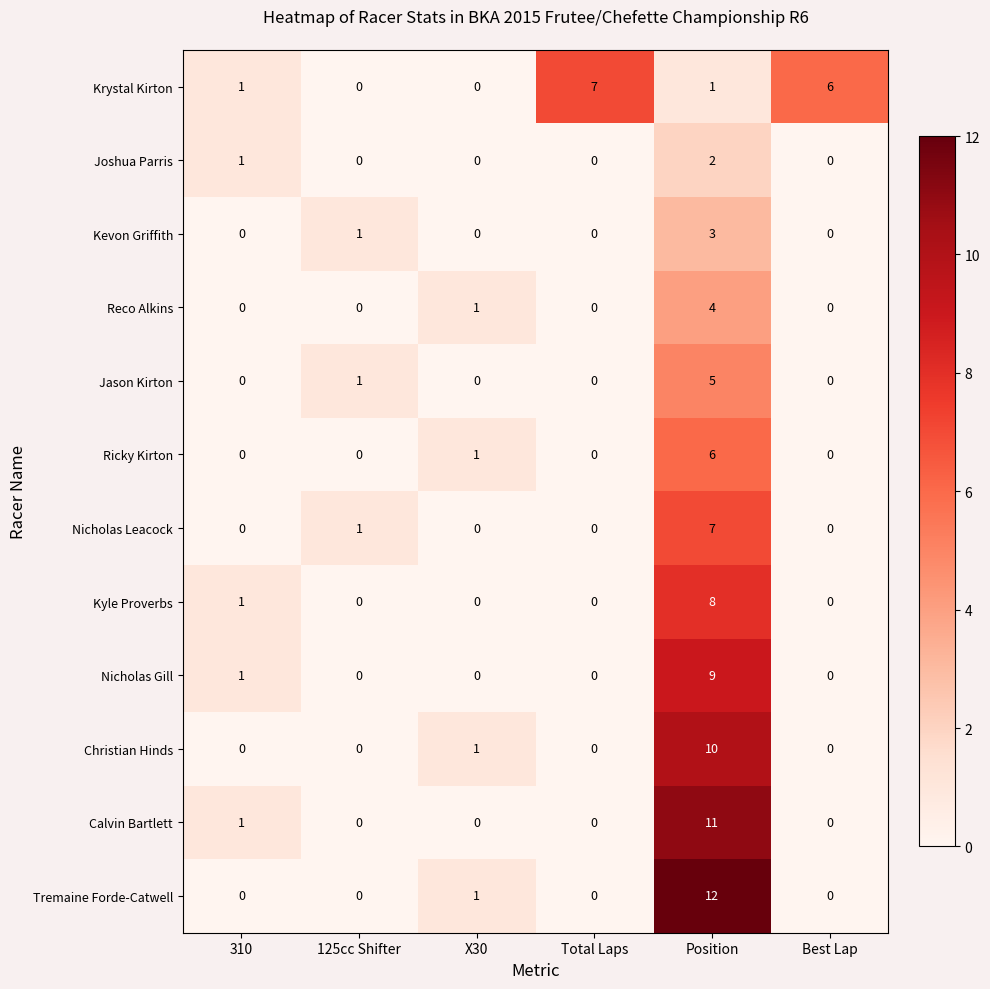

True or false: Tremaine Forde-Catwell has a value of 5 at Total Laps.

False